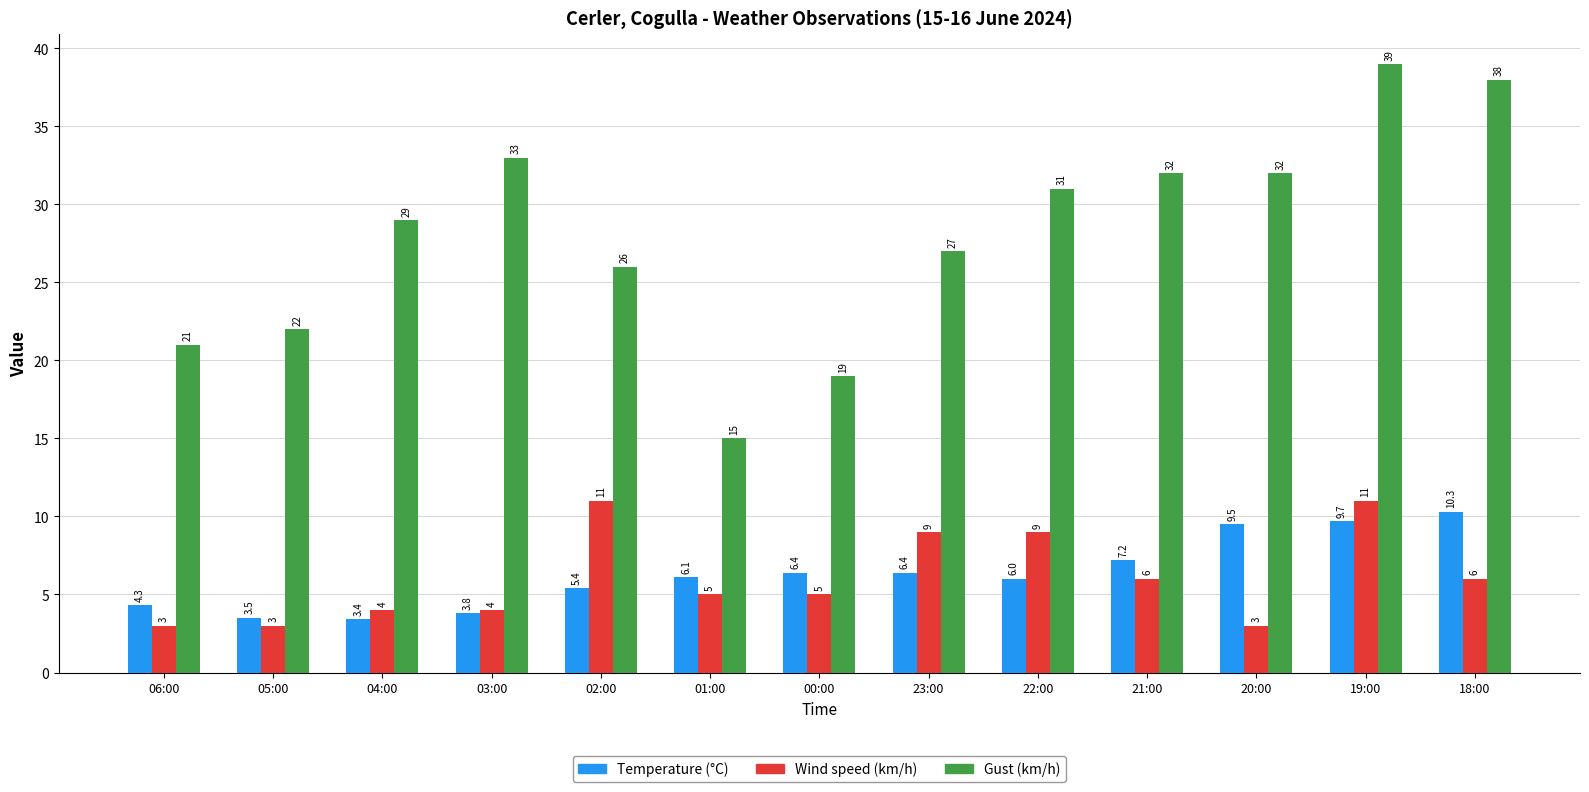

What is the smallest value displayed?

3.0